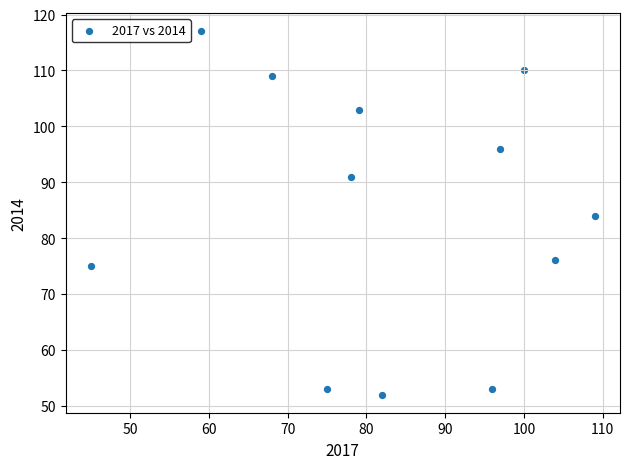

What is the range of Y values (max minus min)?

65